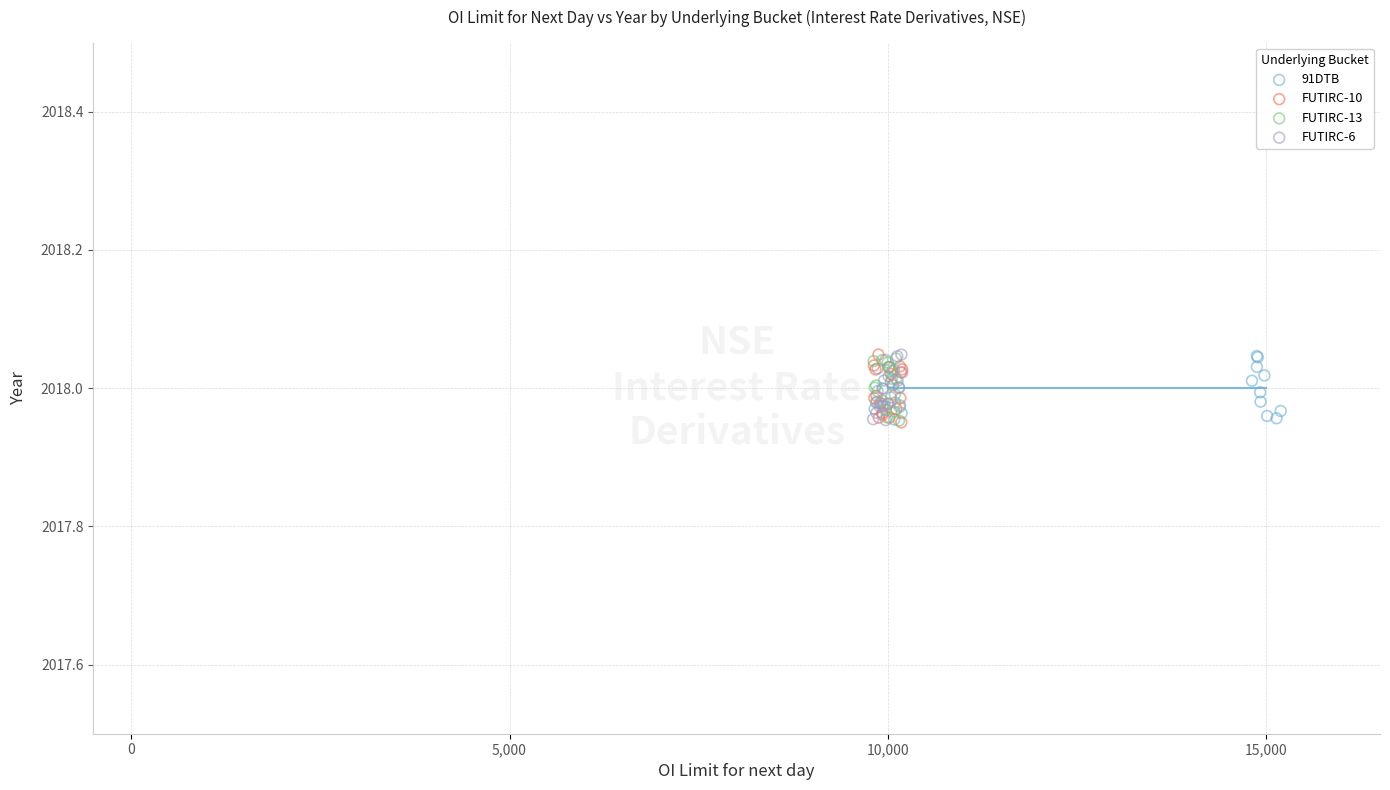

What are all the series names shown in the legend?

91DTB, FUTIRC-10, FUTIRC-13, FUTIRC-6